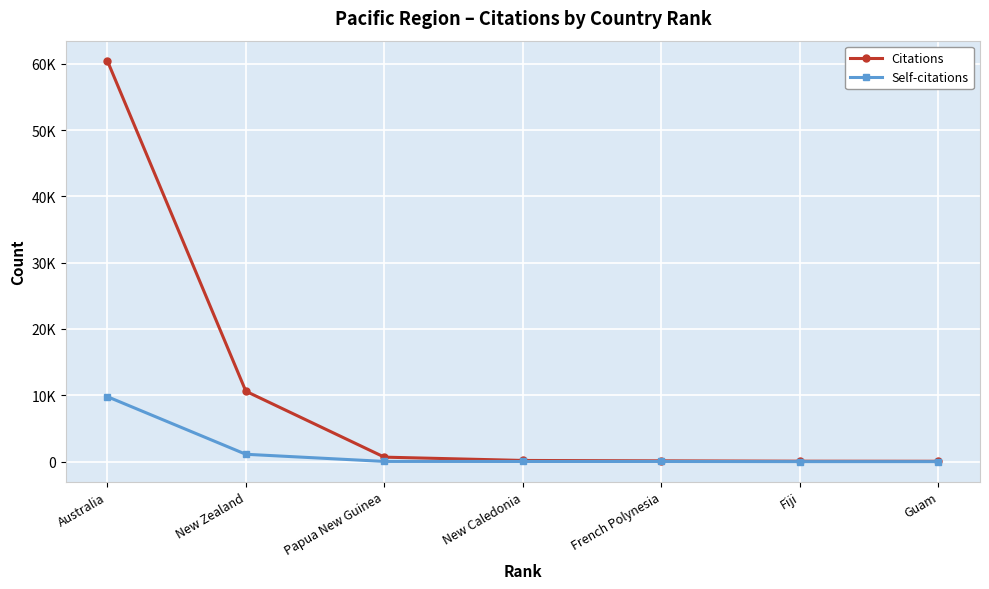

True or false: Citations and Self-citations cross at least once.

False